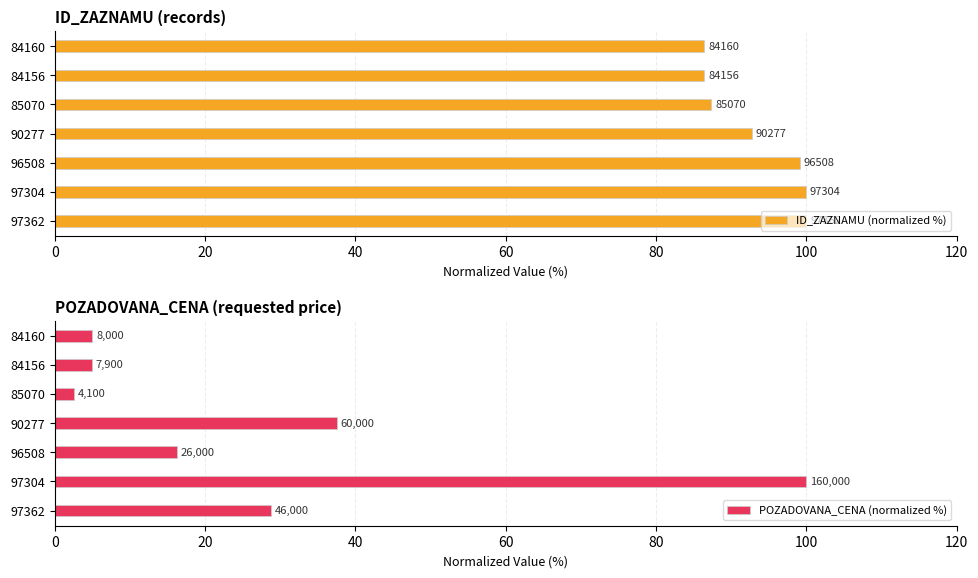

Reading left to right, list all the values displayed in this chart.

ID_ZAZNAMU (normalized %): 0=100.0	20=99.9	40=99.1	60=92.7	80=87.4	100=86.4	120=86.4
POZADOVANA_CENA (normalized %): 0=28.7	20=100.0	40=16.2	60=37.5	80=2.6	100=4.9	120=5.0